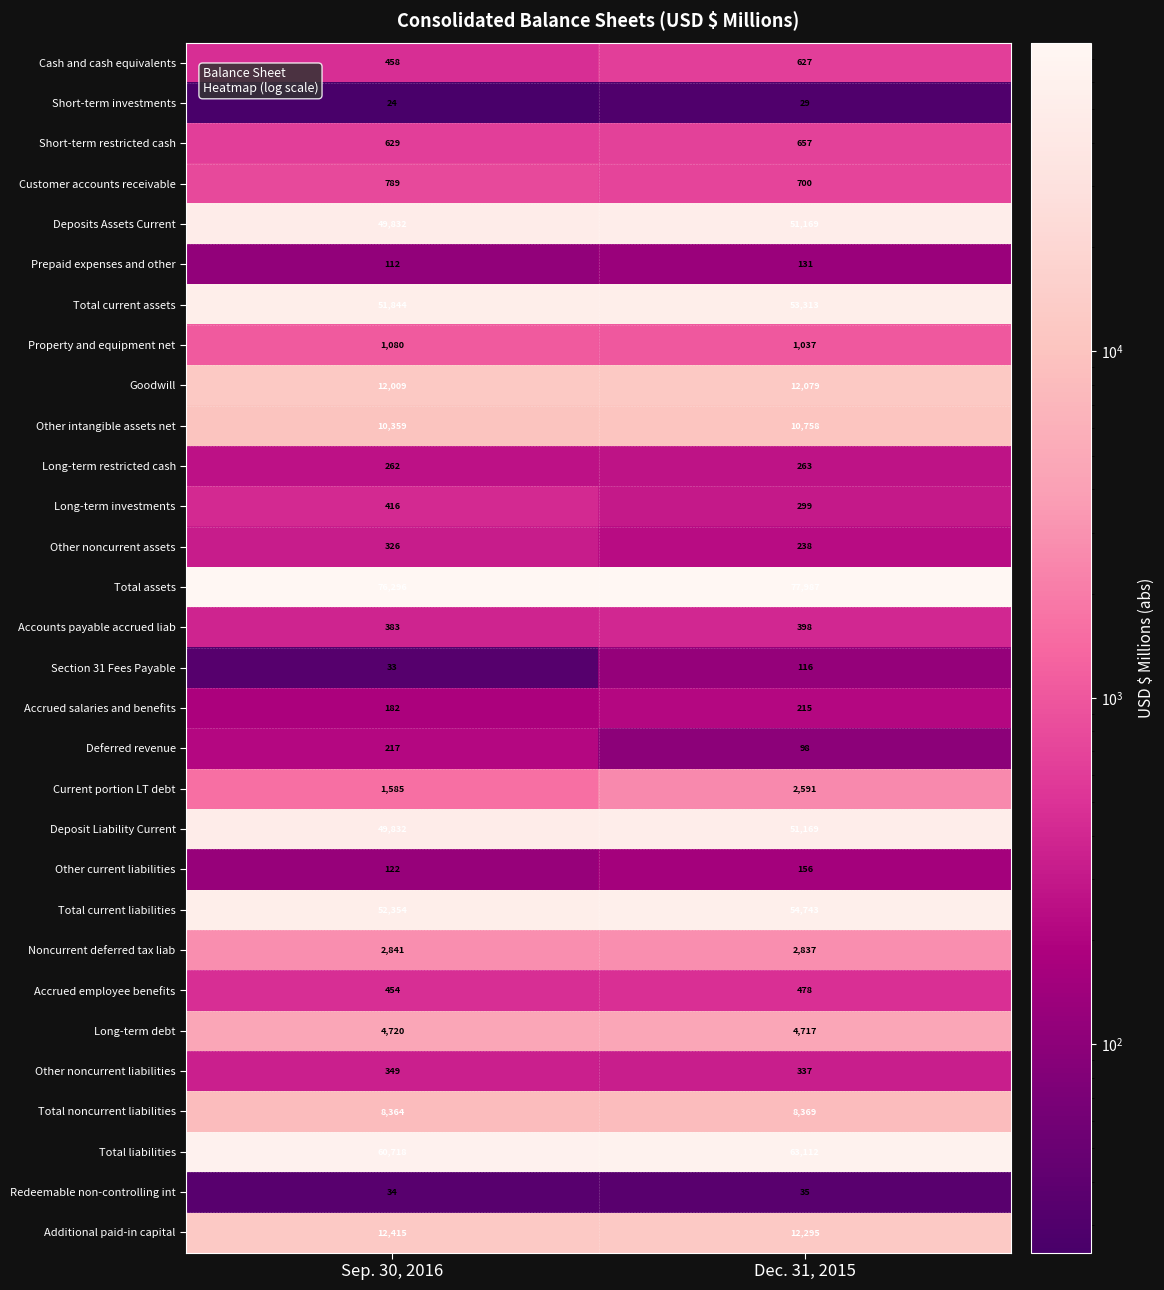

Where is Other intangible assets net nearest to the value 10558?

Sep. 30, 2016